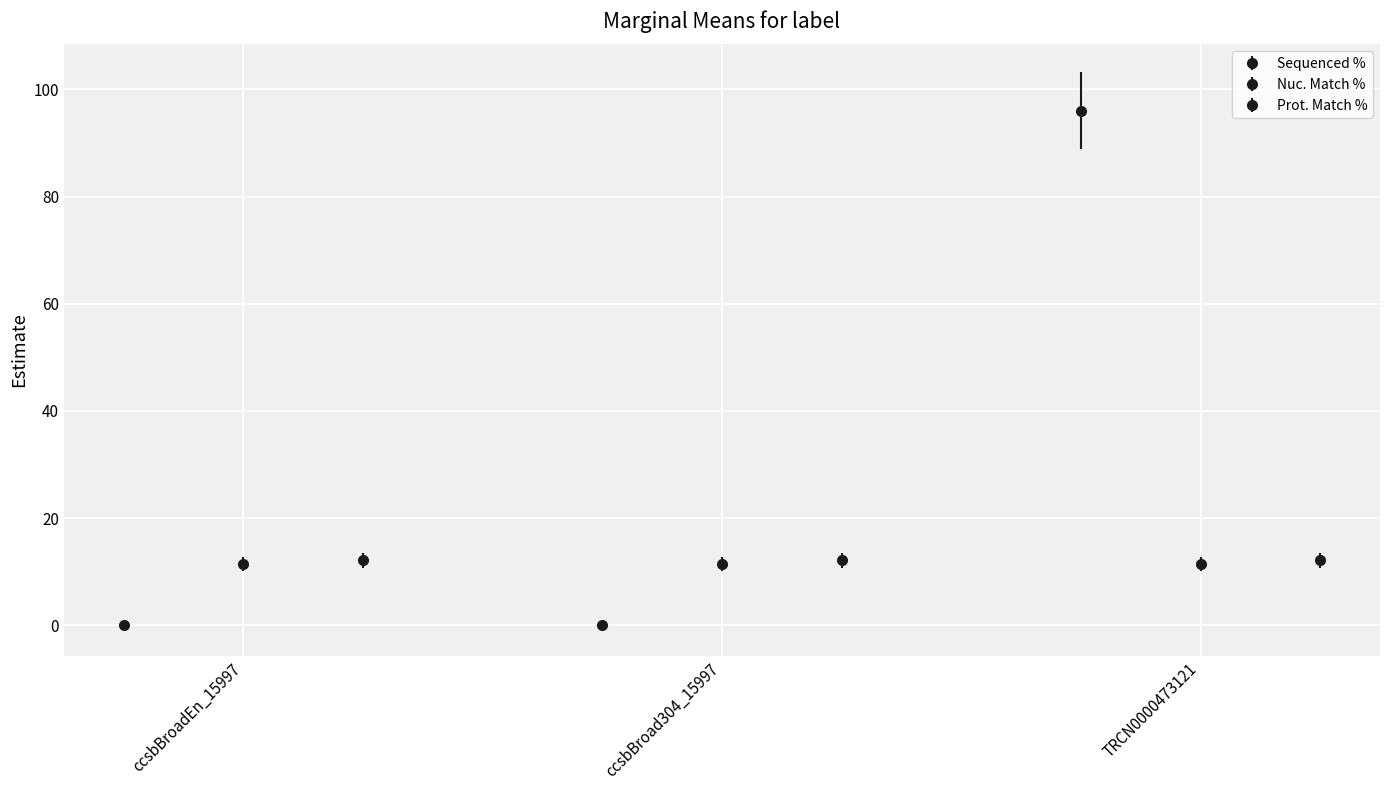

Reading left to right, transcribe all the data shown in this chart.

Sequenced %: ccsbBroadEn_15997=0.0	ccsbBroad304_15997=0.0	TRCN0000473121=96.0
Nuc. Match %: ccsbBroadEn_15997=11.5	ccsbBroad304_15997=11.5	TRCN0000473121=11.5
Prot. Match %: ccsbBroadEn_15997=12.1	ccsbBroad304_15997=12.1	TRCN0000473121=12.1